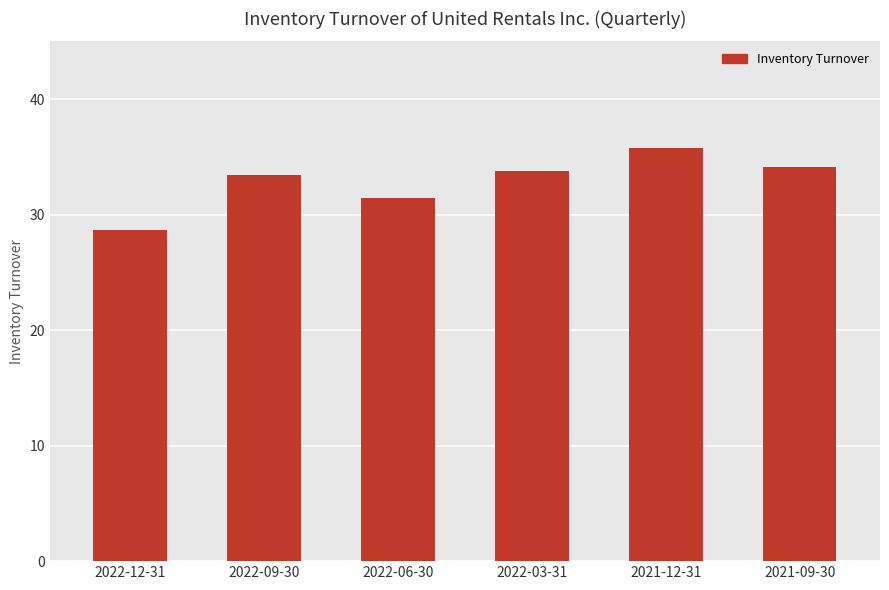

How many bars are there in total?

6